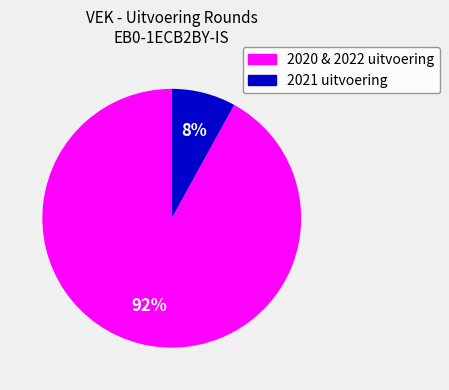

Does 2021 uitvoering represent more than half of the total?

No